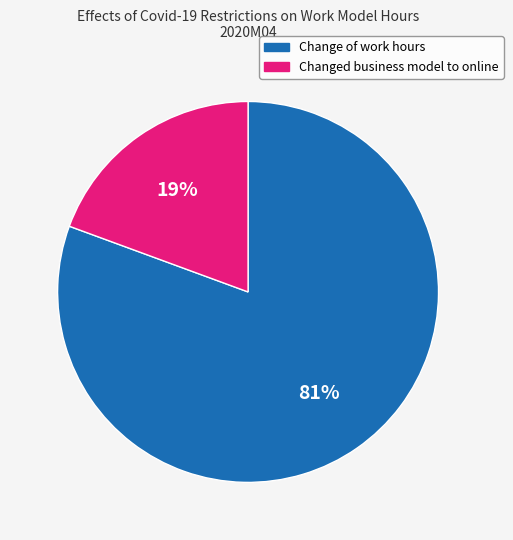

To the nearest percent, what is the average slice percentage?

50%